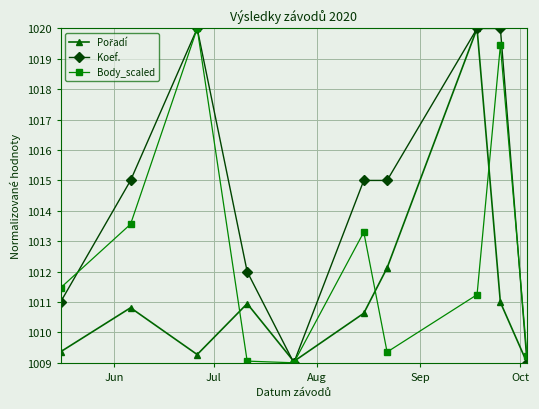

True or false: Body_scaled has more than 2 interior local peaks.

True